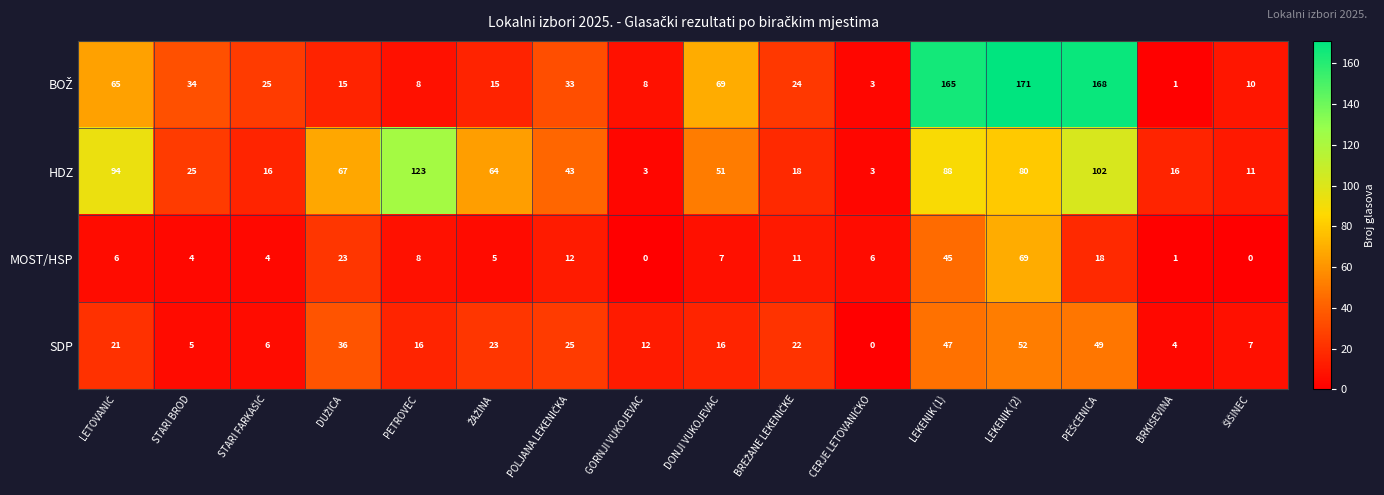

How many data points in SDP are less than 21?

8